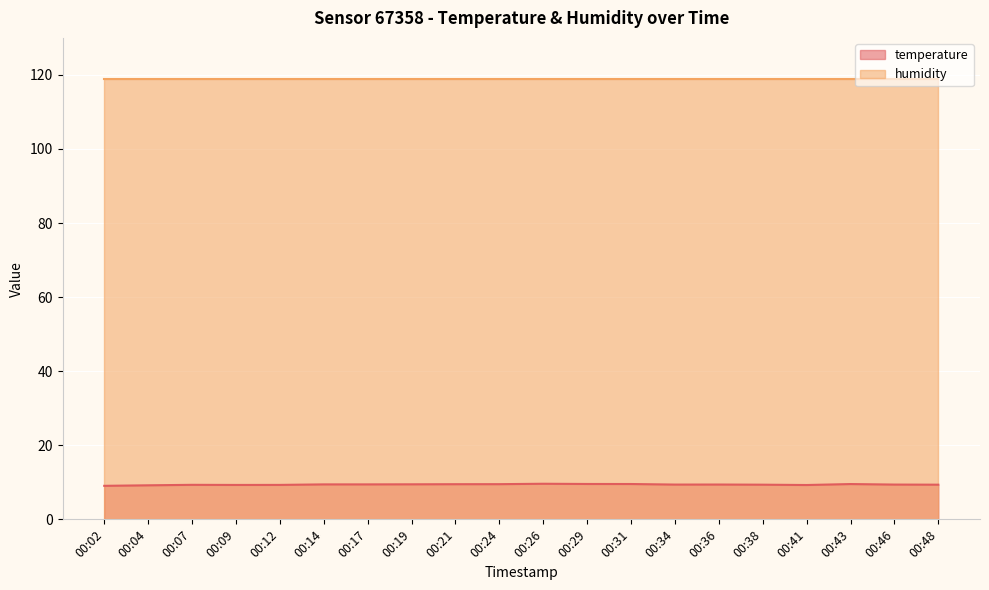

What is the value of the 8th point from the left?

9.5